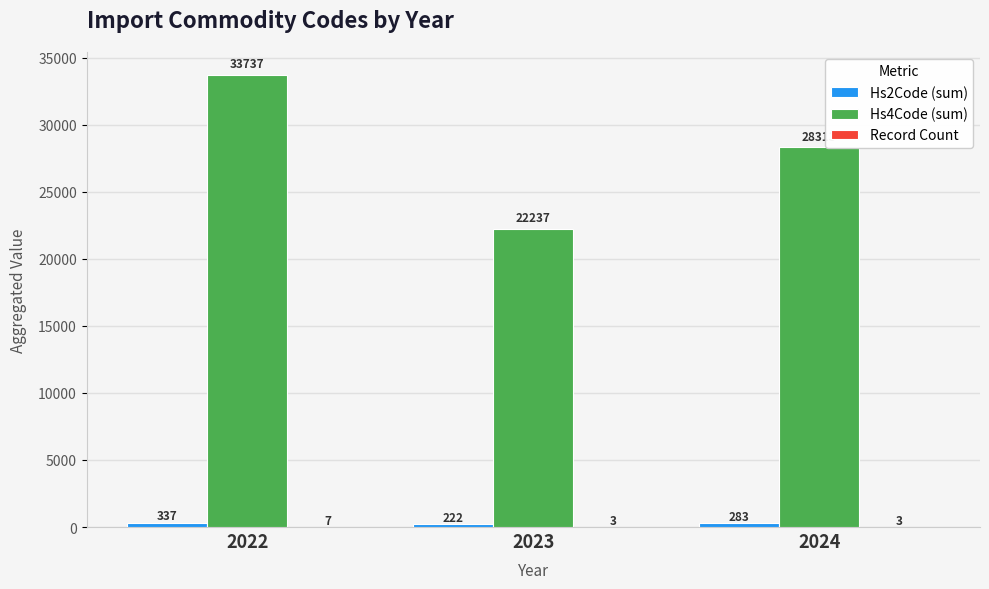

How many series are shown in this chart?

3